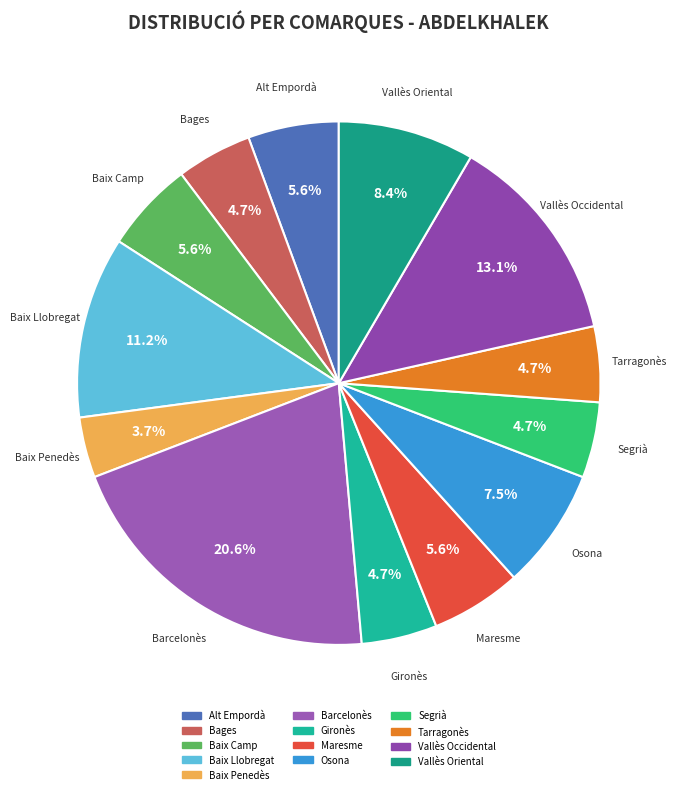

To the nearest percent, what percentage of the pie is Vallès Oriental?

8%